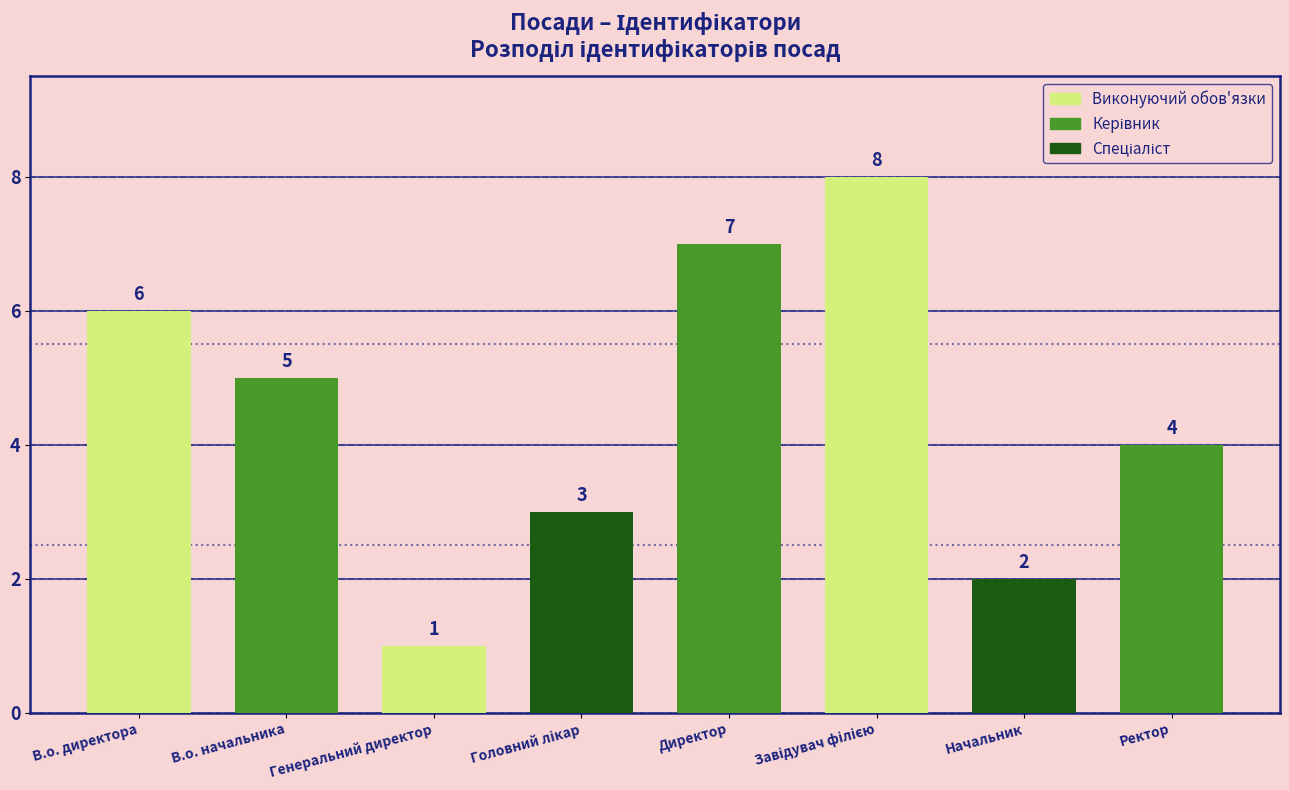

Read the value at Ректор.

4